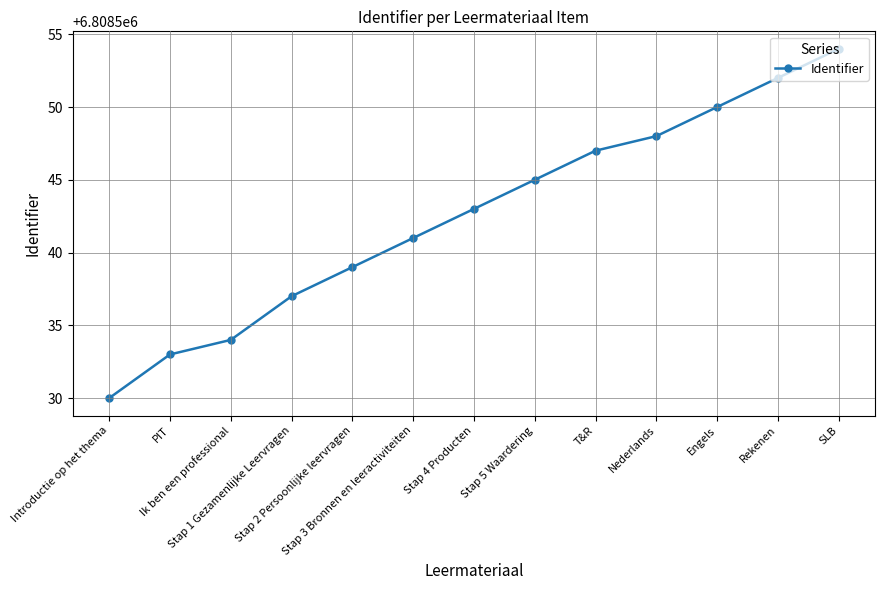

Rank the categories by value from lowest to highest.

Introductie op het thema, PIT, Ik ben een professional, Stap 1 Gezamenlijke Leervragen, Stap 2 Persoonlijke leervragen, Stap 3 Bronnen en leeractiviteiten, Stap 4 Producten, Stap 5 Waardering, T&R, Nederlands, Engels, Rekenen, SLB